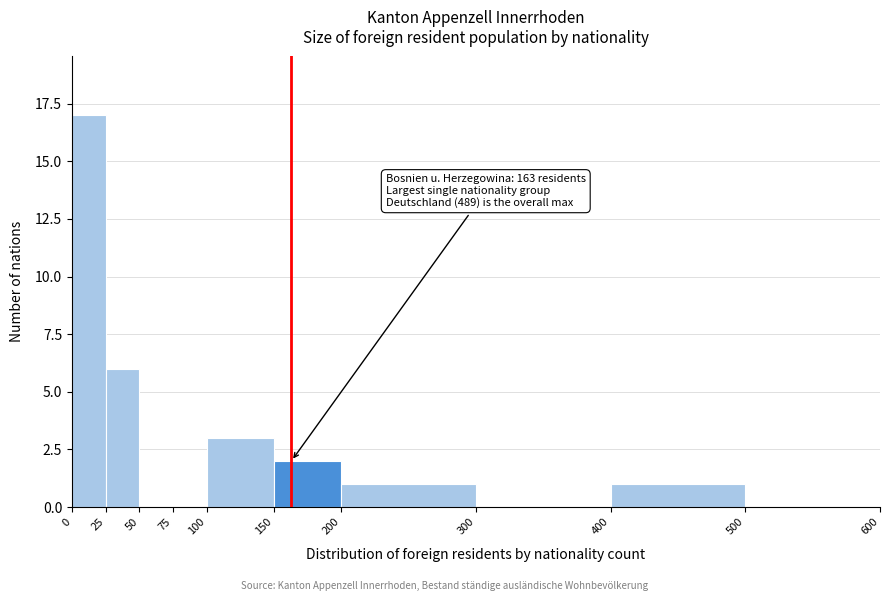

Which range on the x-axis has the tallest bar?

0 to 25